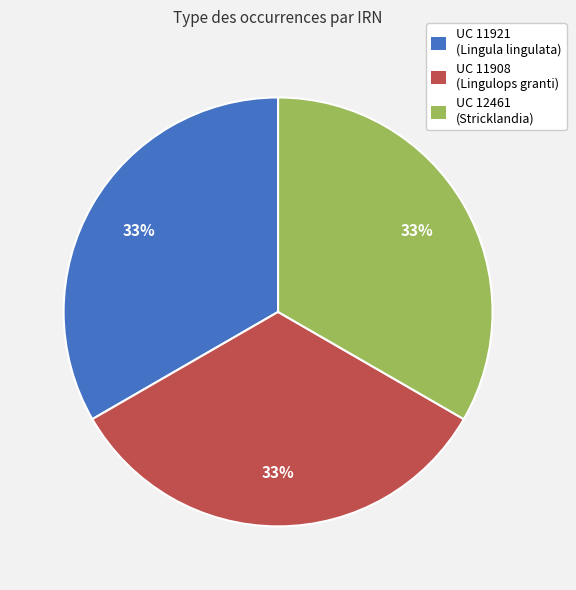

Combined, do UC 12461 (Stricklandia) and UC 11921 (Lingula lingulata) account for over 50%?

Yes